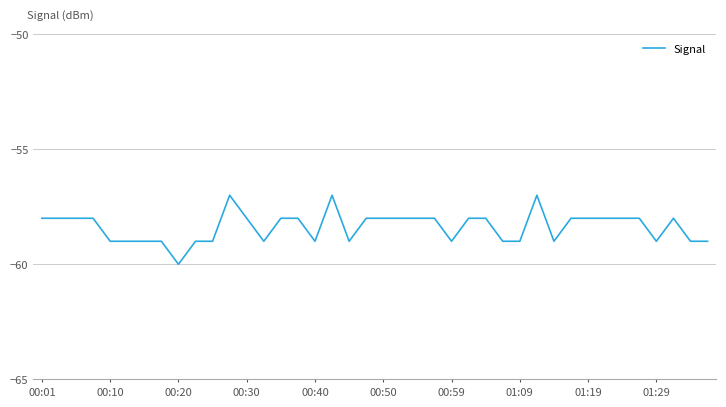

What is the minimum value shown in the chart?

-60